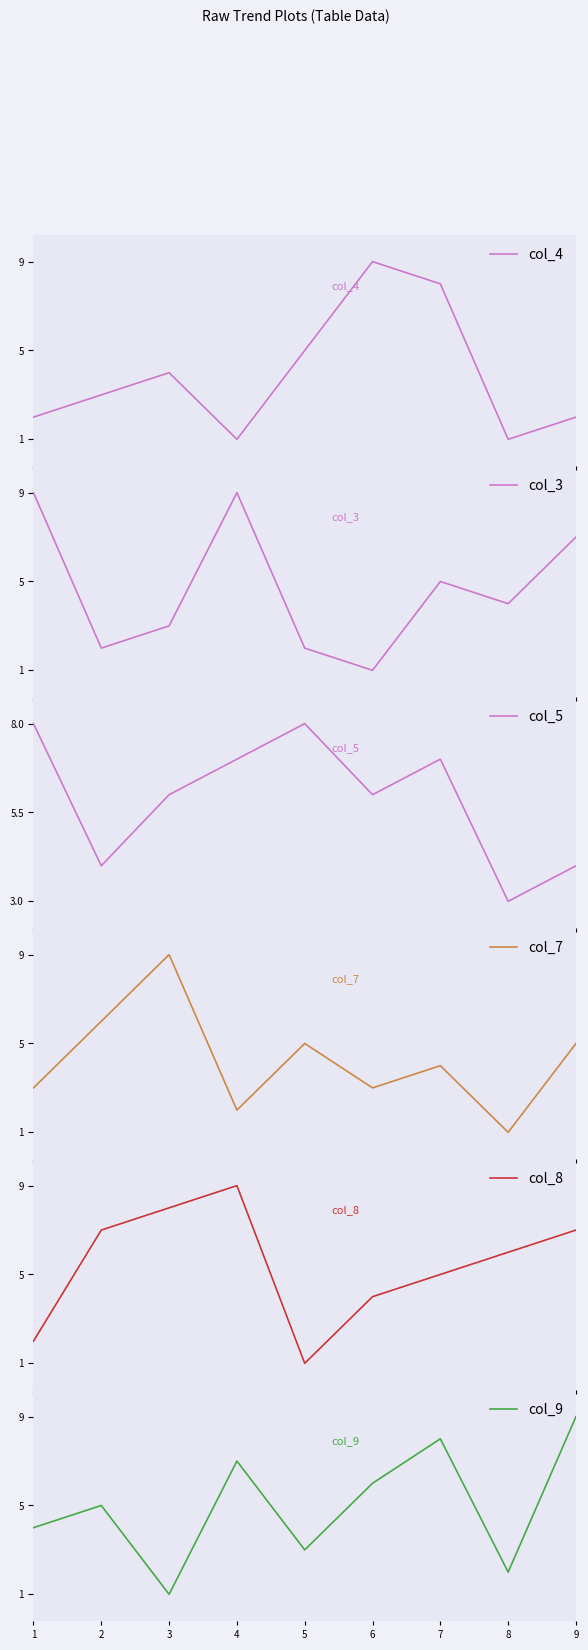

At which label does col_8 first exceed 6?

2